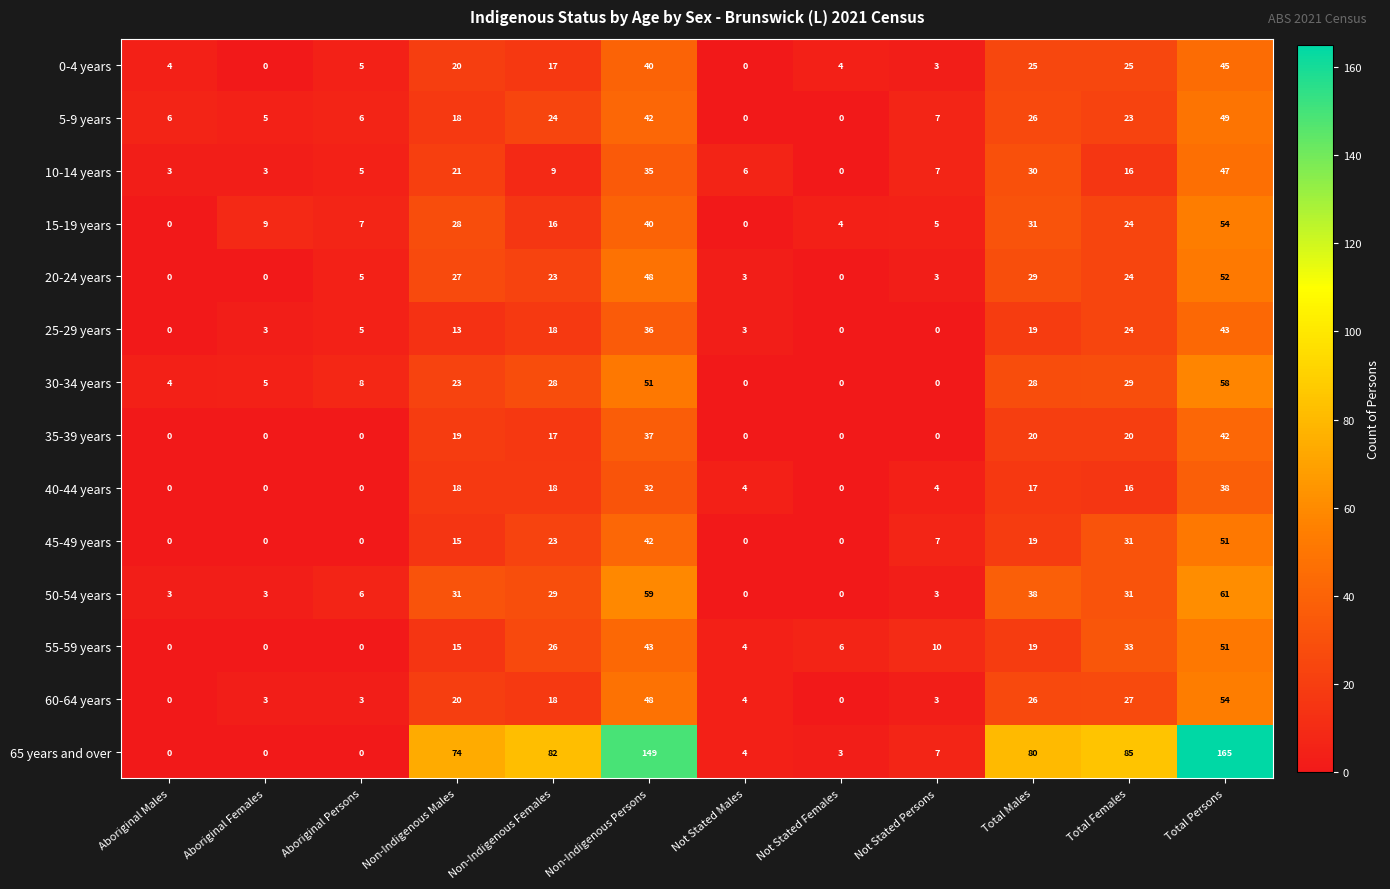

What is the difference between the 25-29 years values at Total Persons and Not Stated Persons?

43